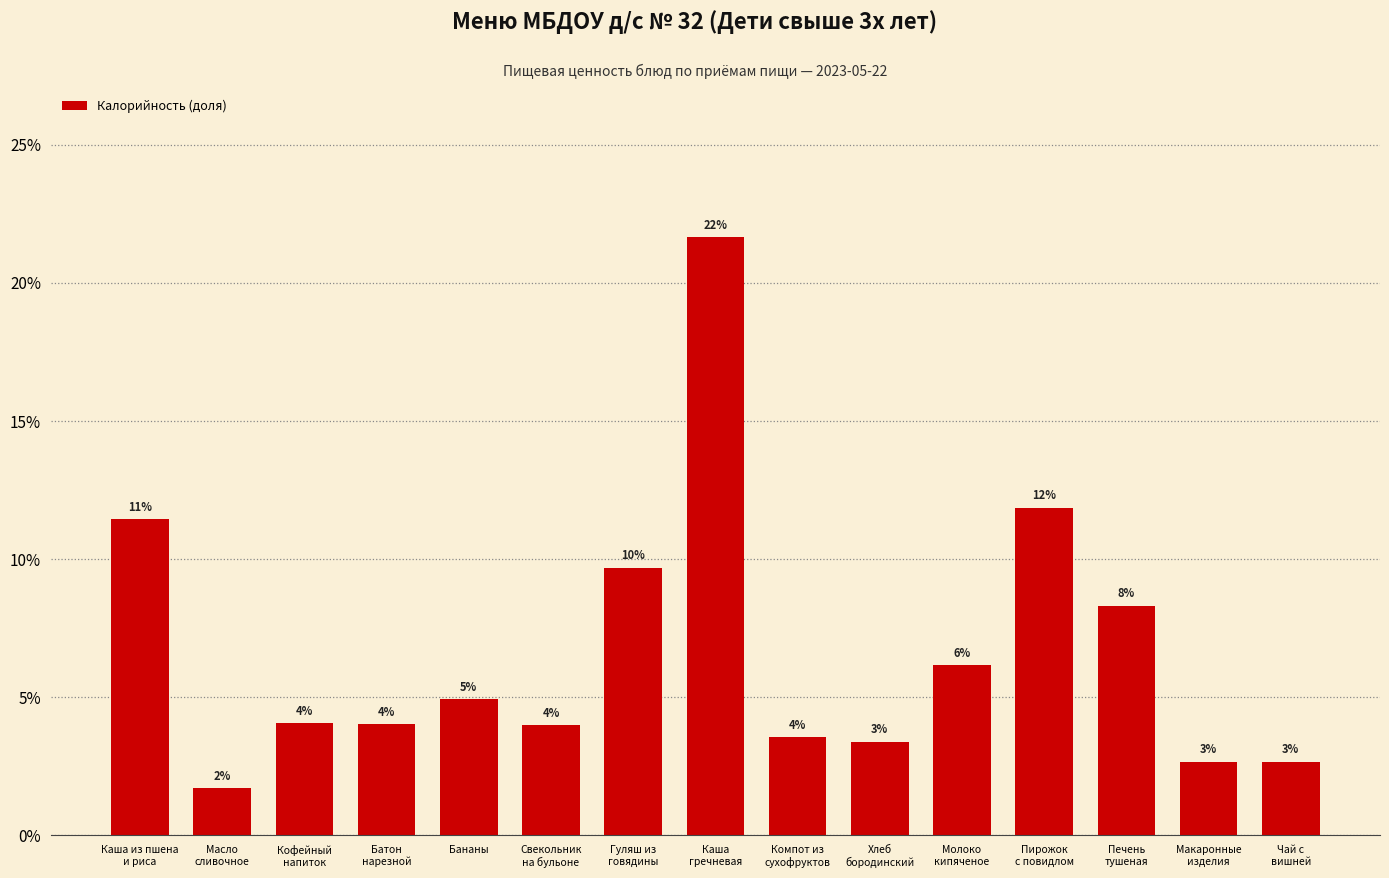

Are the bars horizontal?

No